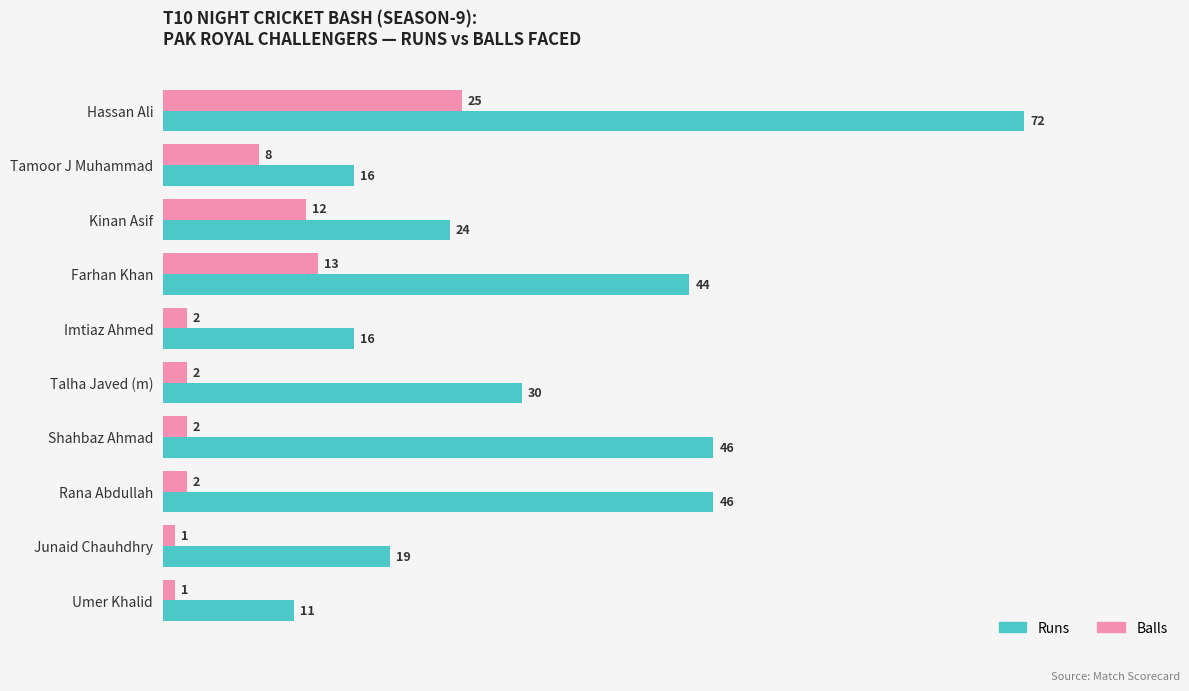

What is the difference between the Runs values at Imtiaz Ahmed and Farhan Khan?

28